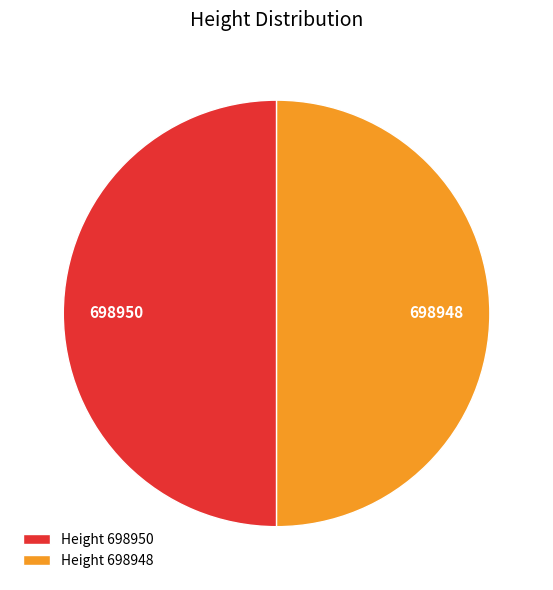

Is it true that Height 698948 is 50% of the pie?

True